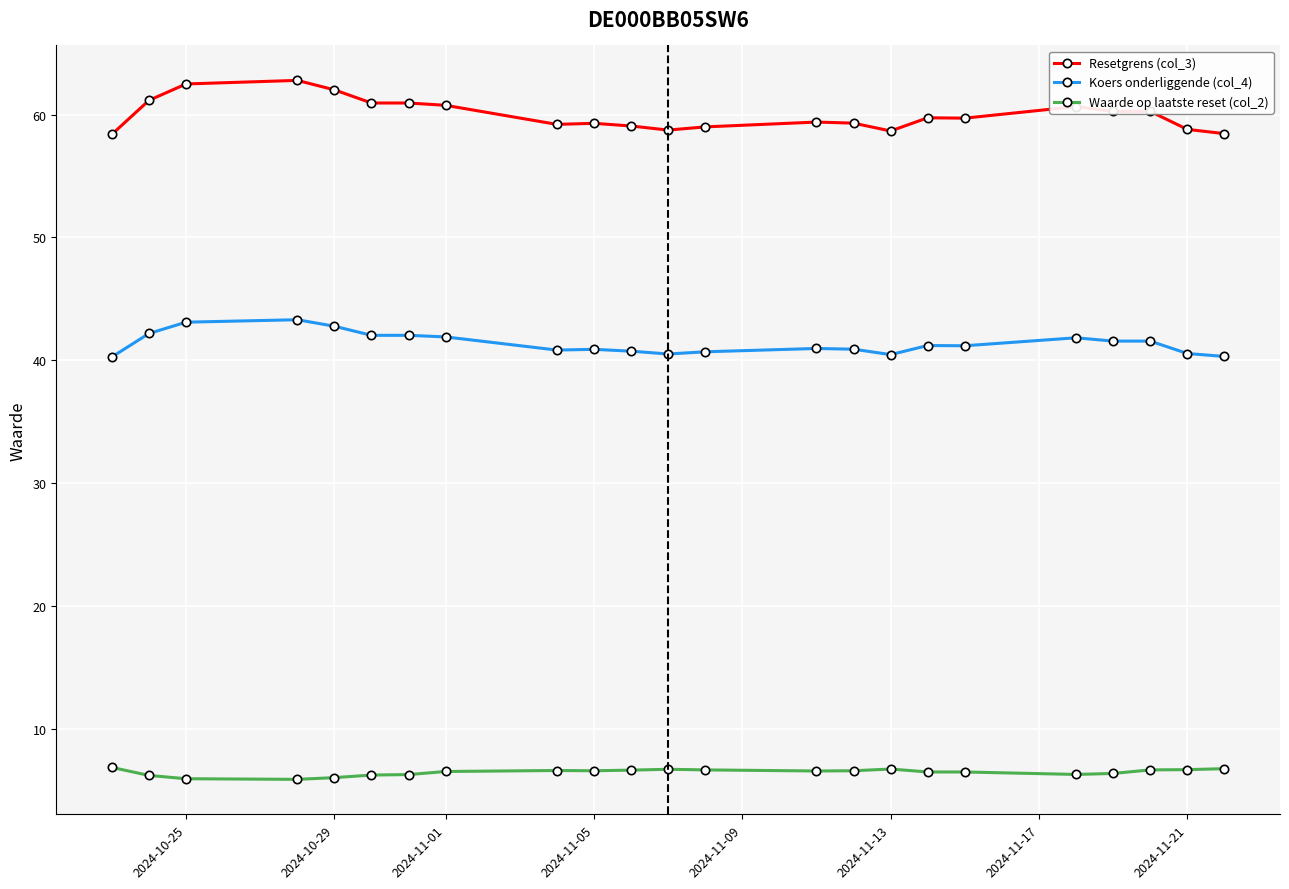

True or false: Resetgrens (col_3) and Koers onderliggende (col_4) intersect in this chart.

False